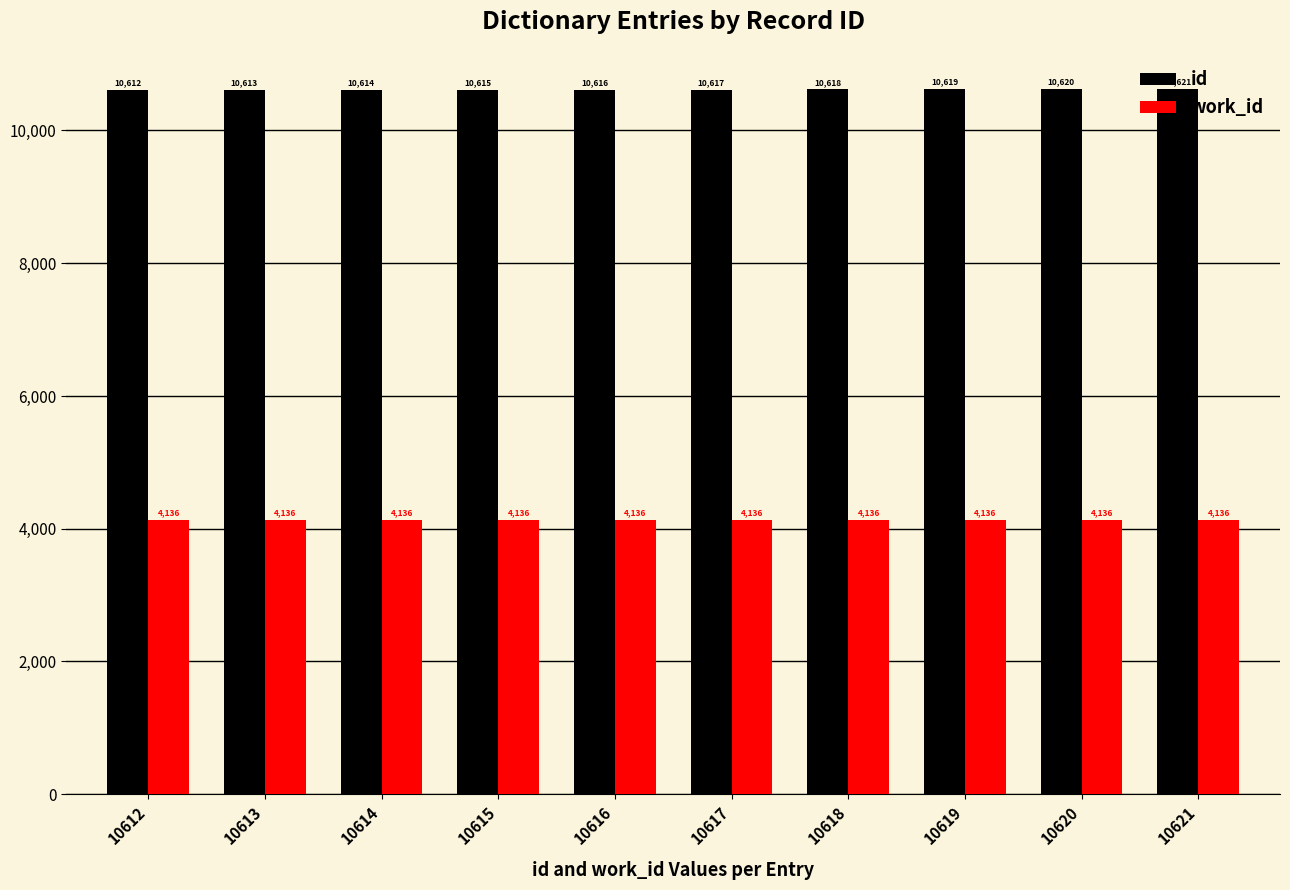

What is the total value across all series at 10615?

14751